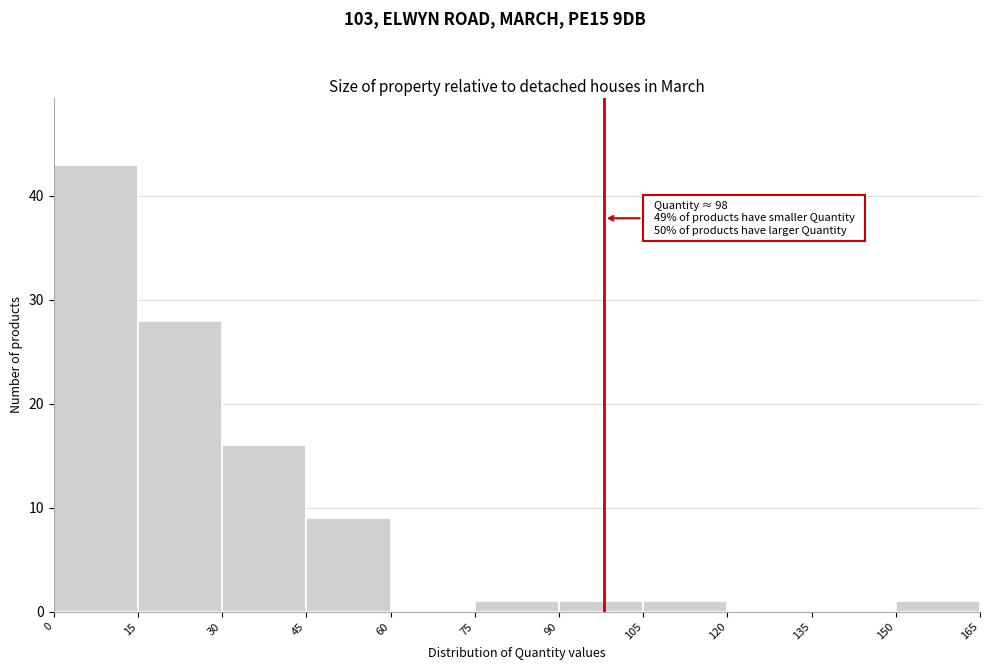

Over which range of the x-axis is the bar tallest?

0 to 15